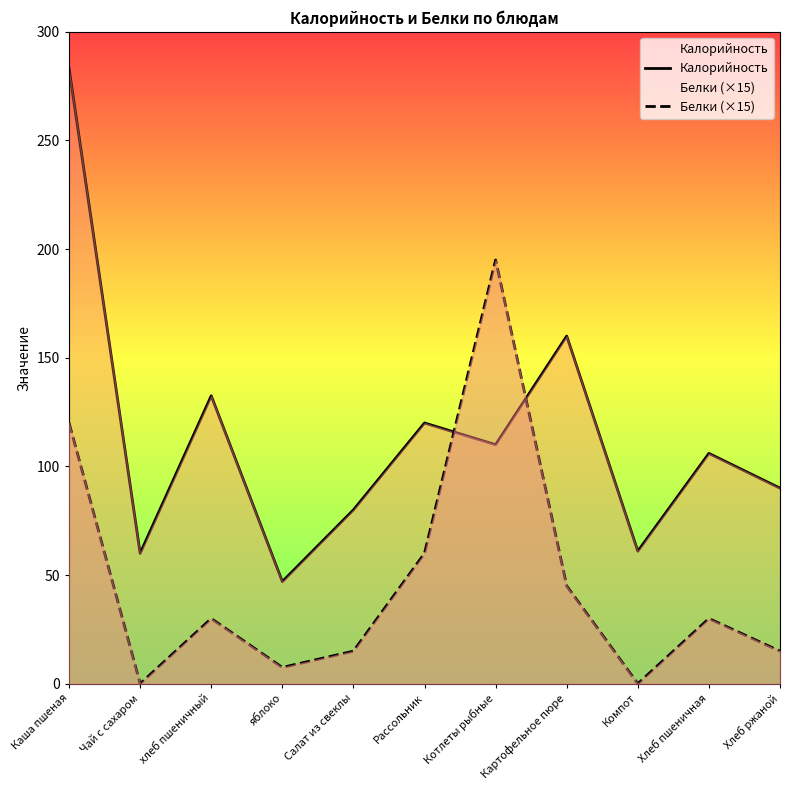

Which series has the largest total across all categories?

Калорийность